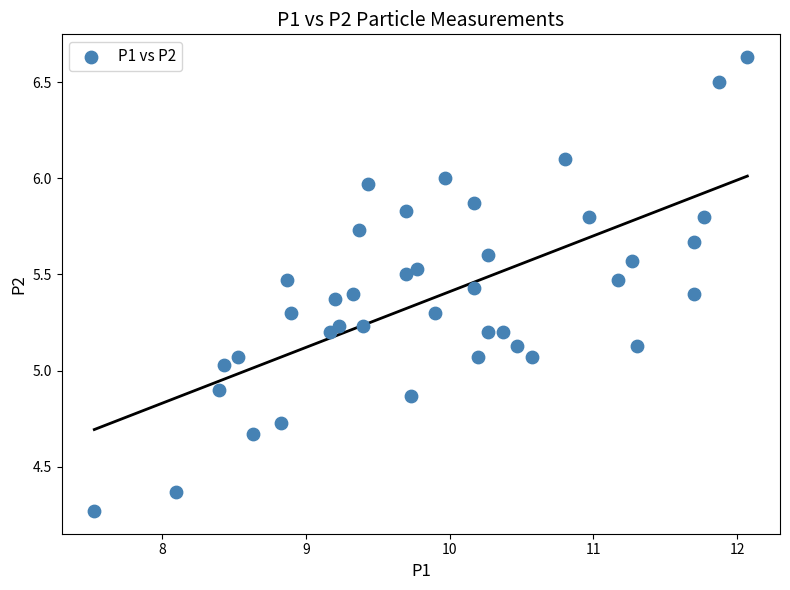

What is the range of Y values (max minus min)?

2.4